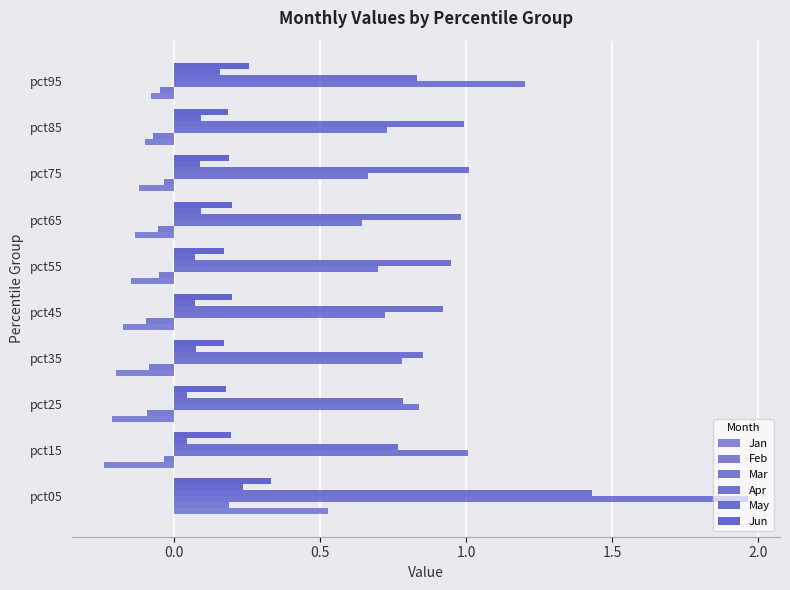

How many values in Jan are above zero?

1